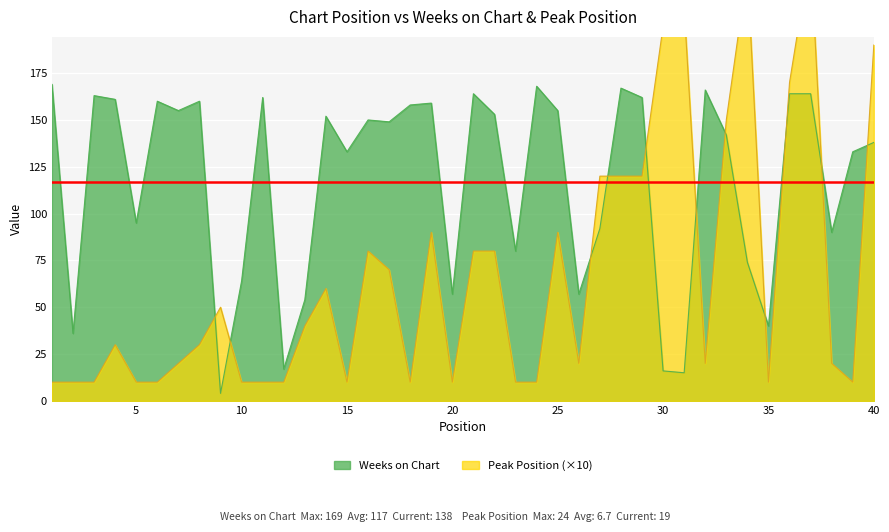

List the series in order of their peak value, lowest first.

Weeks on Chart, Peak Position